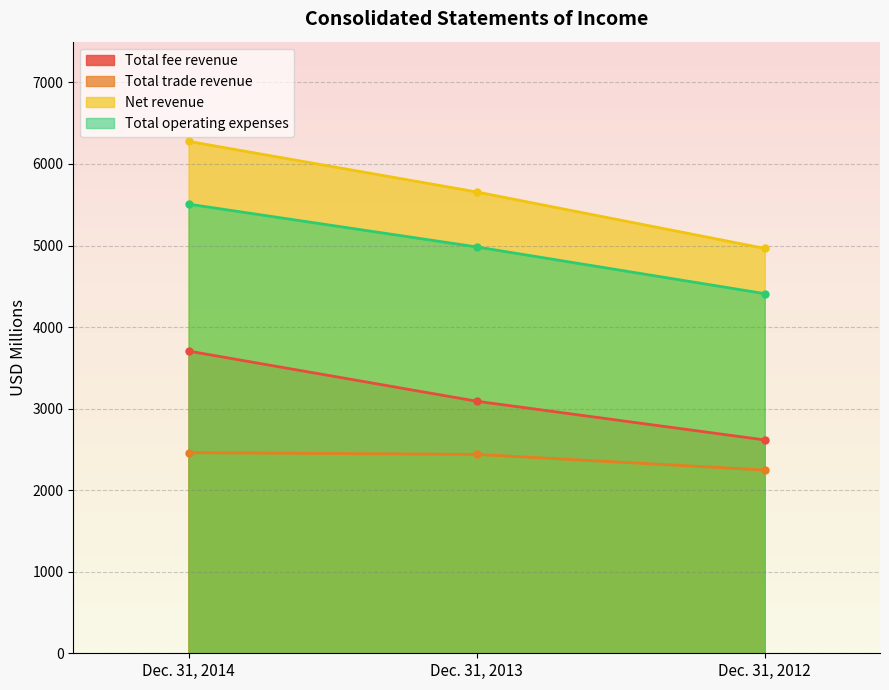

Which has a higher value, Dec. 31, 2012 or Dec. 31, 2014?

Dec. 31, 2014